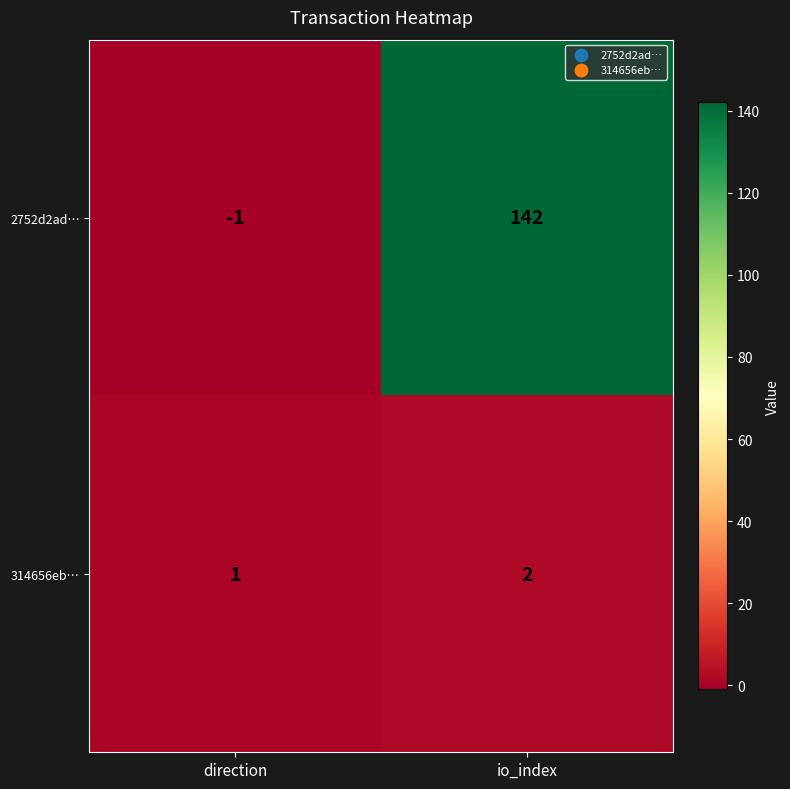

Which series has the largest total across all categories?

2752d2ad…